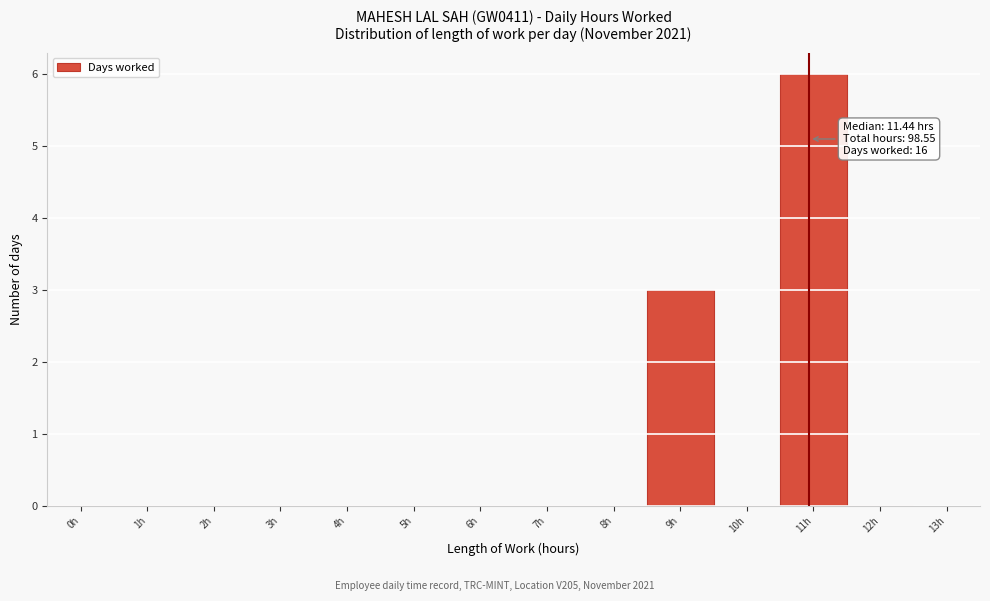

Reading left to right, transcribe all the data shown in this chart.

0h=0	1h=0	2h=0	3h=0	4h=0	5h=0	6h=0	7h=0	8h=0	9h=3	10h=0	11h=6	12h=0